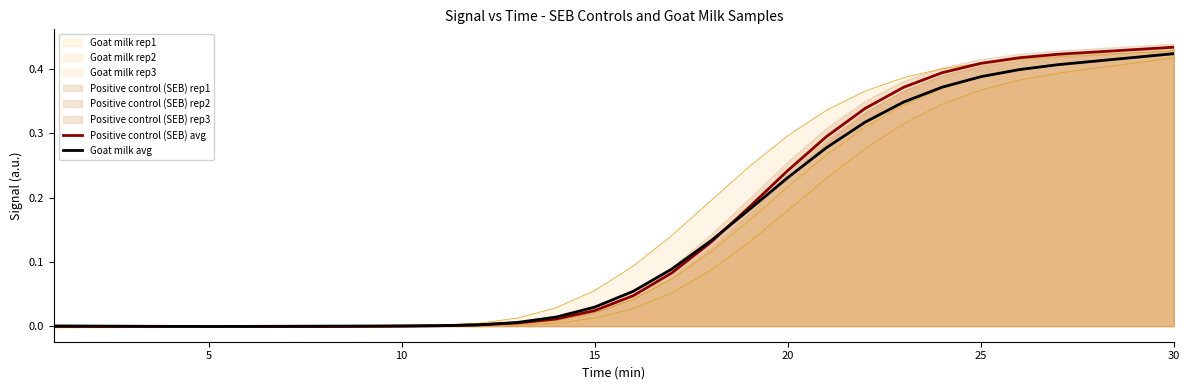

True or false: Goat milk avg has more than 1 points higher than both neighbors.

False